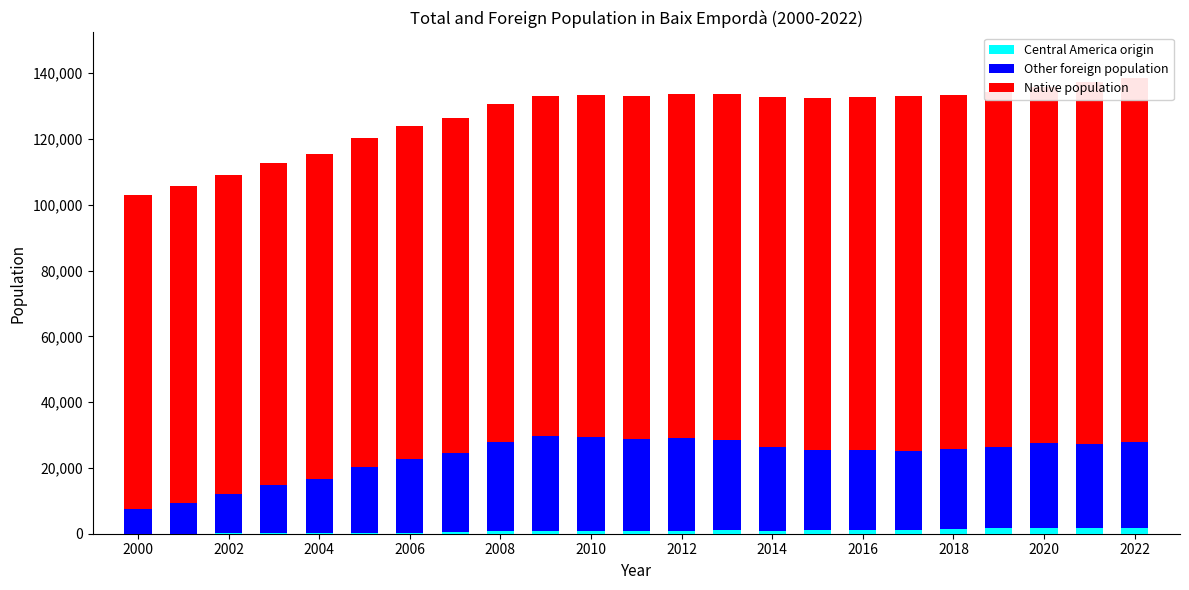

What is the value of the Other foreign population bar at the 11th from the left?

28582